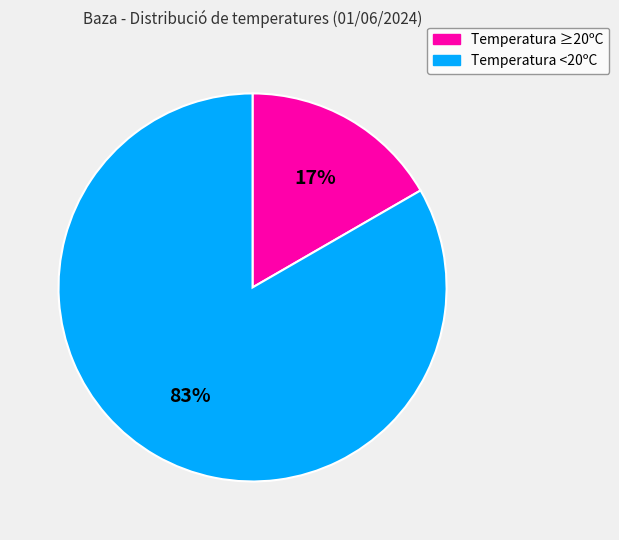

Which has a higher value, Temperatura ≥20ºC or Temperatura <20ºC?

Temperatura <20ºC